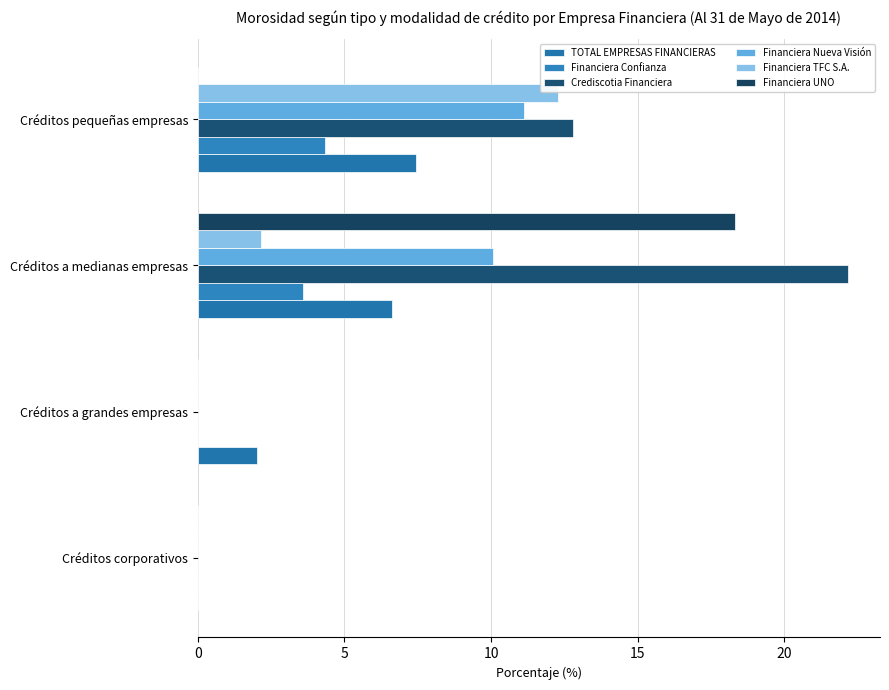

Count the number of categories in the chart.

4